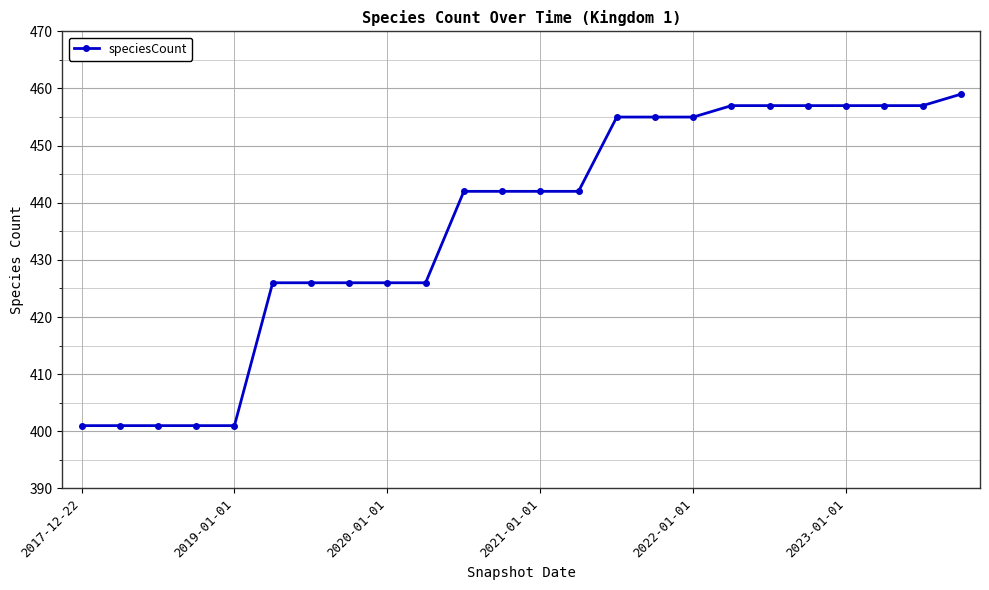

What is the value of the 5th point from the left?

401